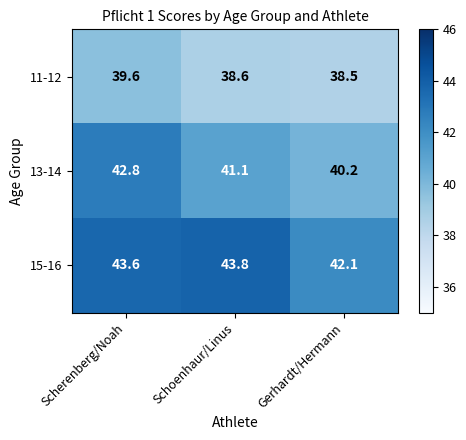

What is the difference between the 13-14 values at Schoenhaur/Linus and Scherenberg/Noah?

1.7